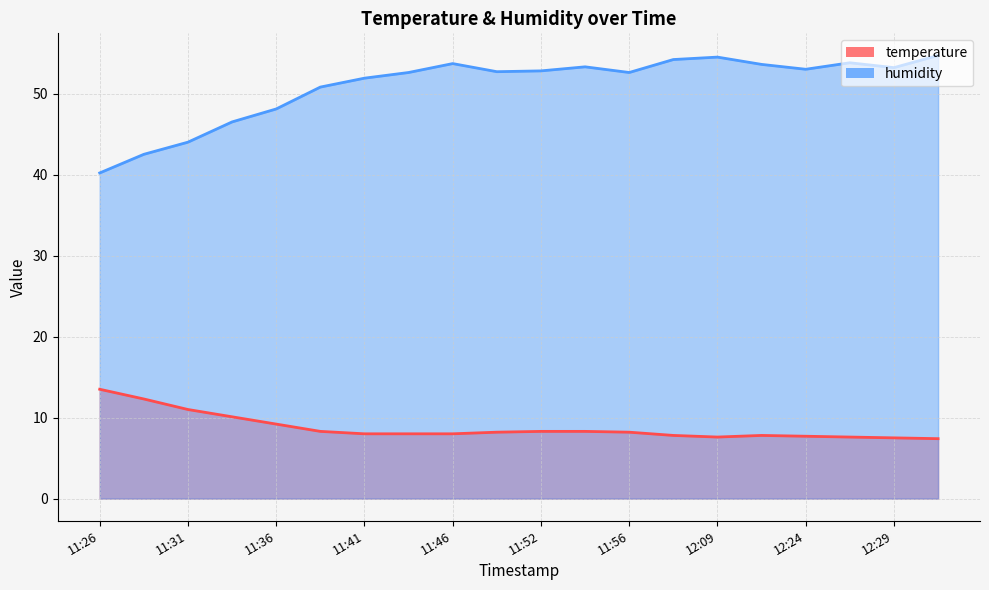

Which series has the largest range (max minus min)?

humidity